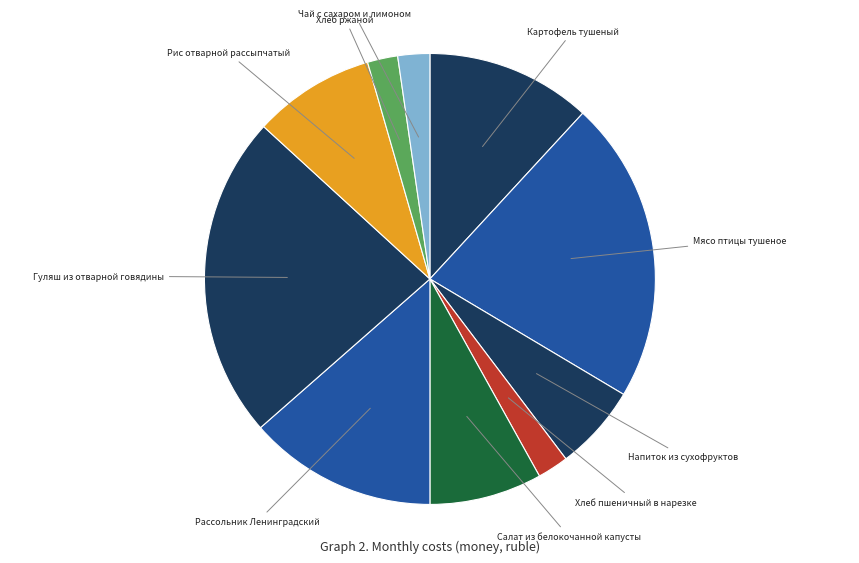

How many slices are in this pie chart?

10